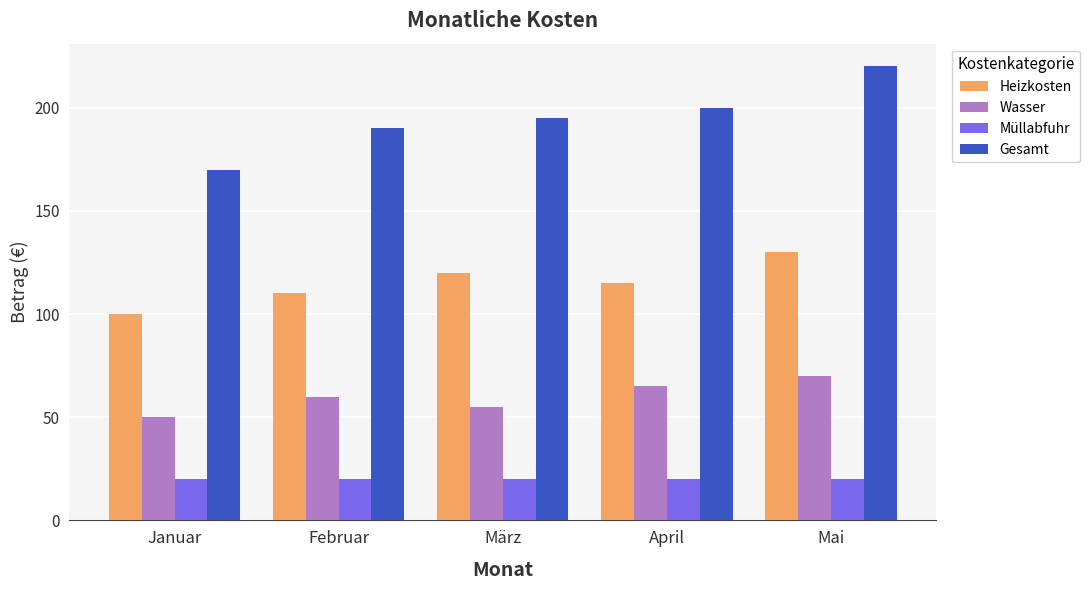

Read the Wasser value at Januar, to the nearest 10.

50